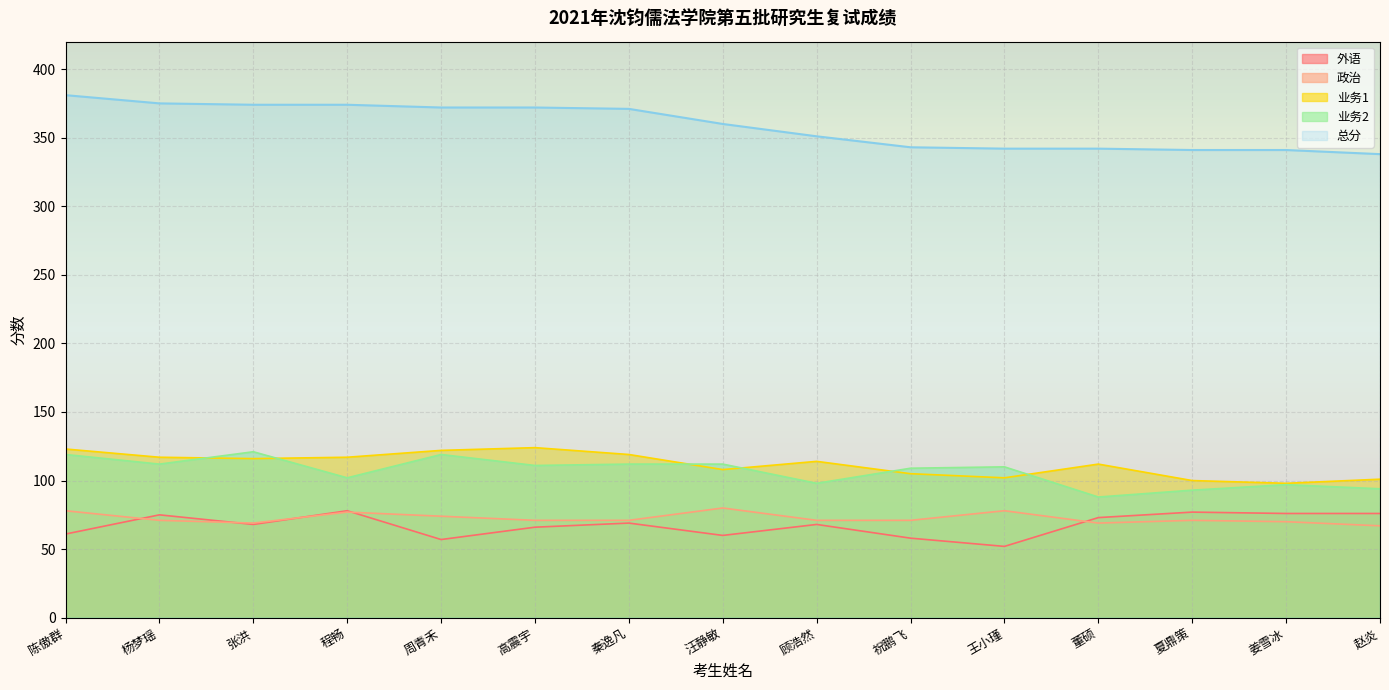

How many values in the 业务2 series are below 110?

7